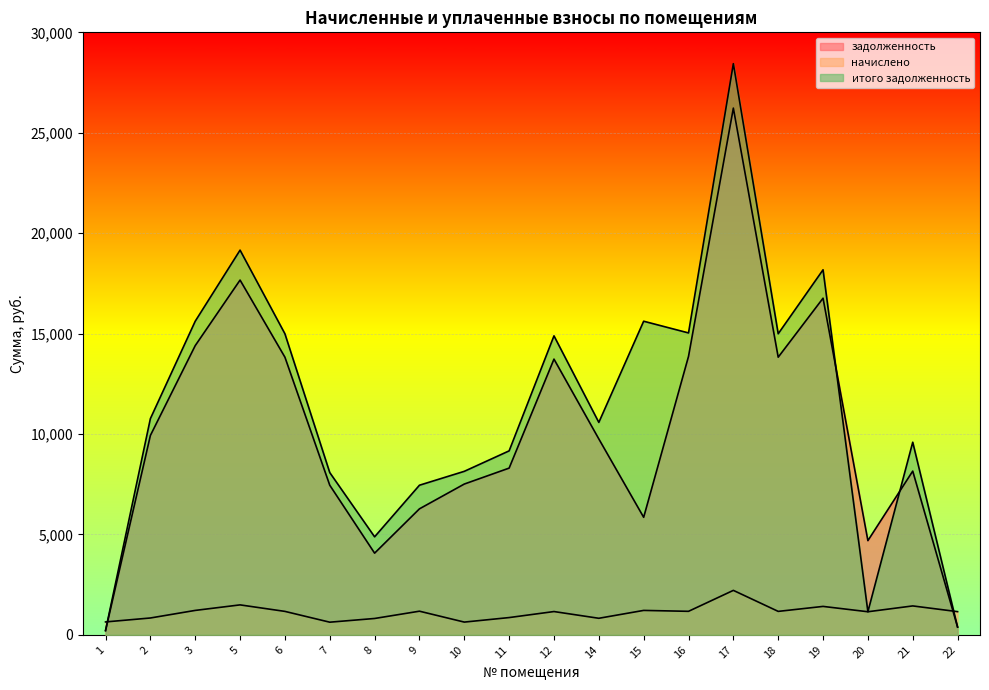

The value of задолженность at 12 is 20290.4. True or false?

False